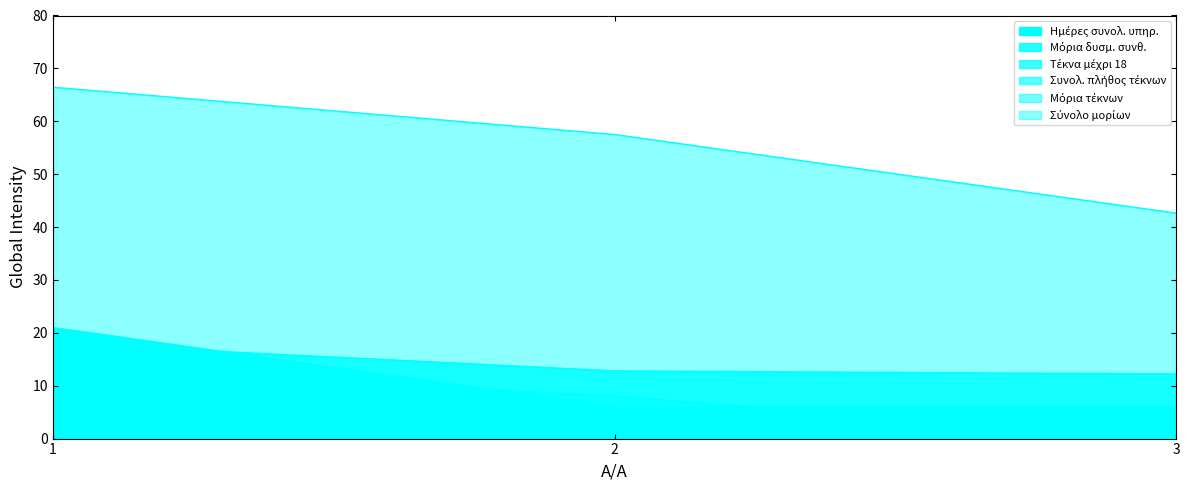

What are all the series names shown in the legend?

Ημέρες συνολ. υπηρ., Μόρια δυσμ. συνθ., Τέκνα μέχρι 18, Συνολ. πλήθος τέκνων, Μόρια τέκνων, Σύνολο μορίων